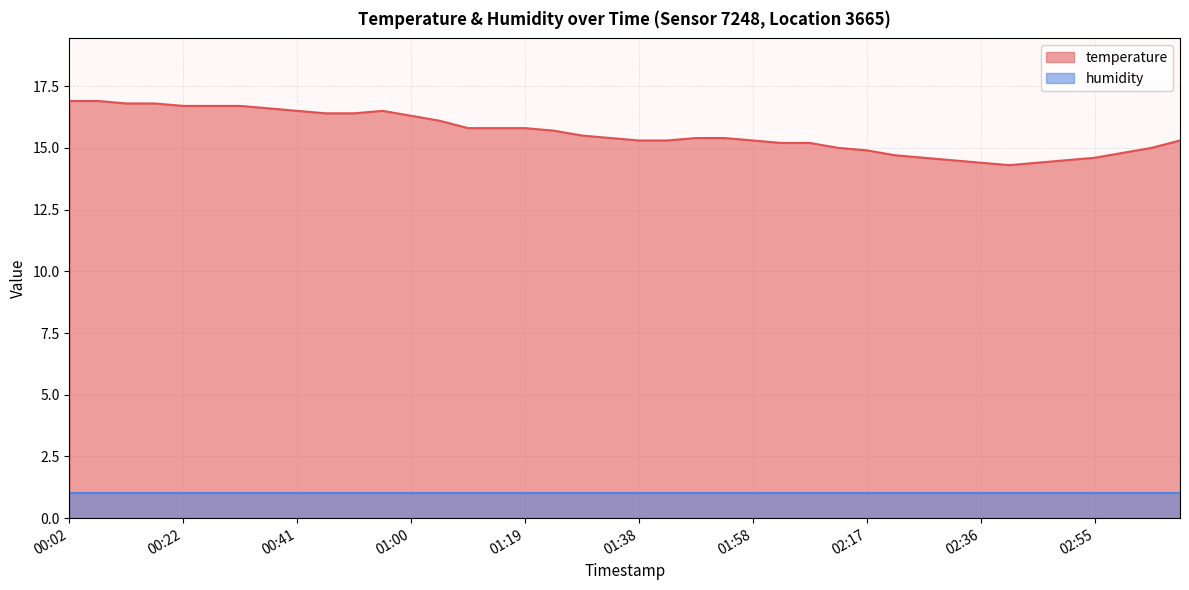

True or false: the data shows 10.8 at 00:55.

False